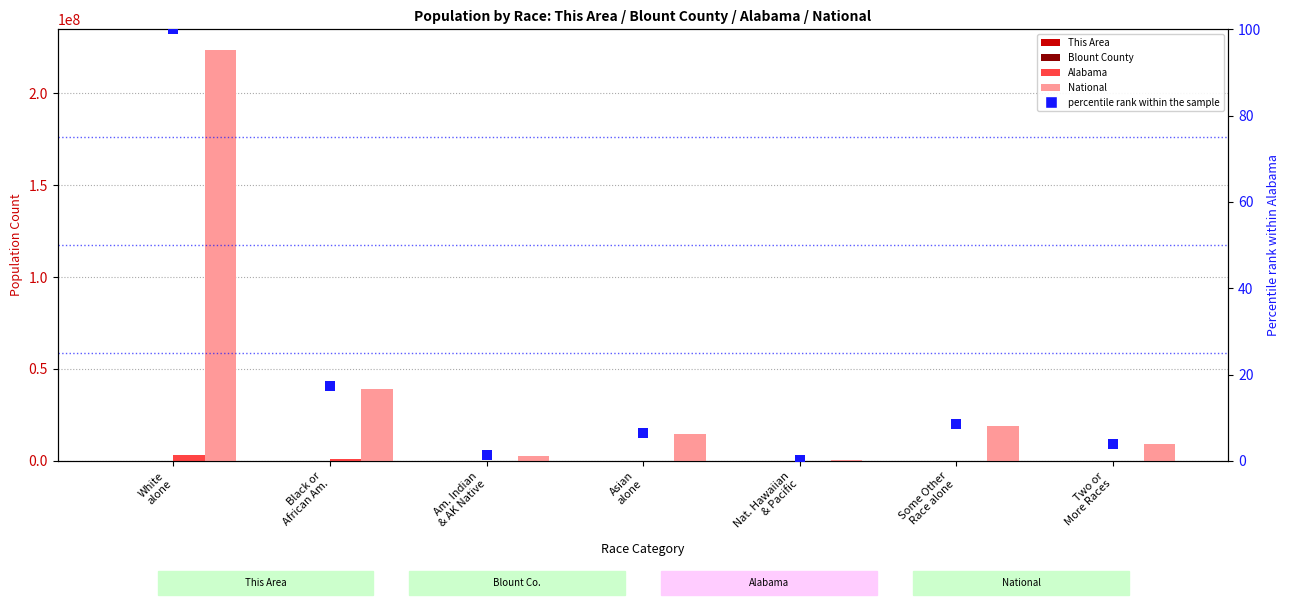

At which category is the sum across all series the highest?

White
alone